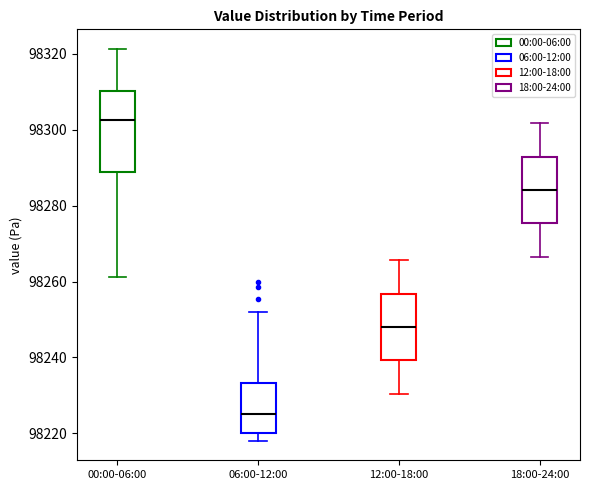

Reading left to right, read every box against the y-axis: the position of its median line, the range the box covers, and the ends of its whiskers. The values are not printed on the chart, so give them approximately, as read against the axis.

00:00-06:00: median 98302, box 98288 to 98310, whiskers 98262 to 98322
06:00-12:00: median 98226, box 98220 to 98234, whiskers 98218 to 98252
12:00-18:00: median 98248, box 98240 to 98256, whiskers 98230 to 98266
18:00-24:00: median 98284, box 98276 to 98292, whiskers 98266 to 98302